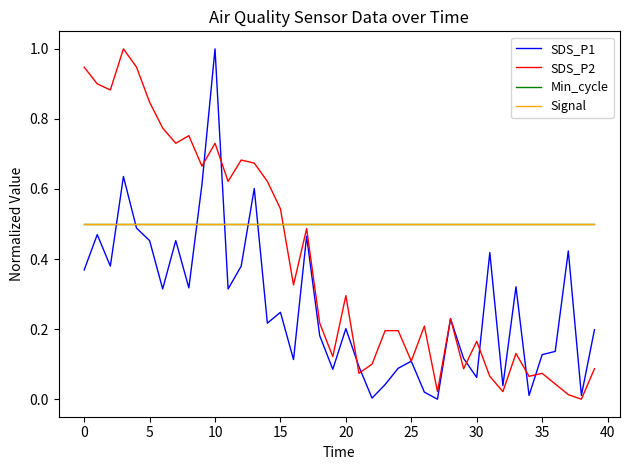

What is the difference between the maximum and minimum values in the SDS_P2 series?

1.0